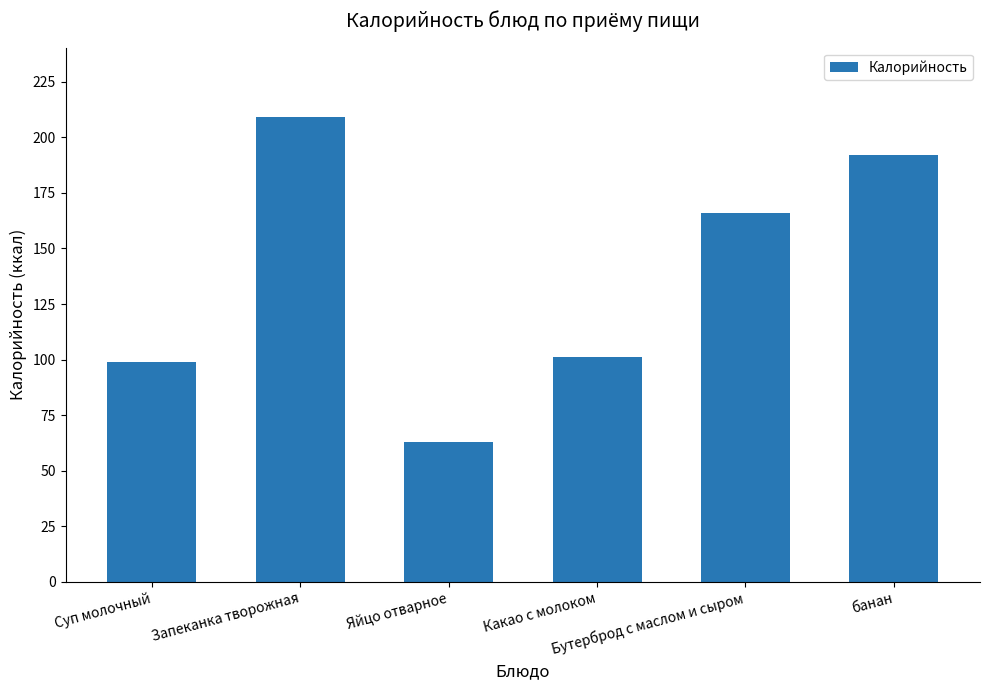

Reading left to right, transcribe all the data shown in this chart.

99.0	209.0	63.0	101.0	165.8	192.0